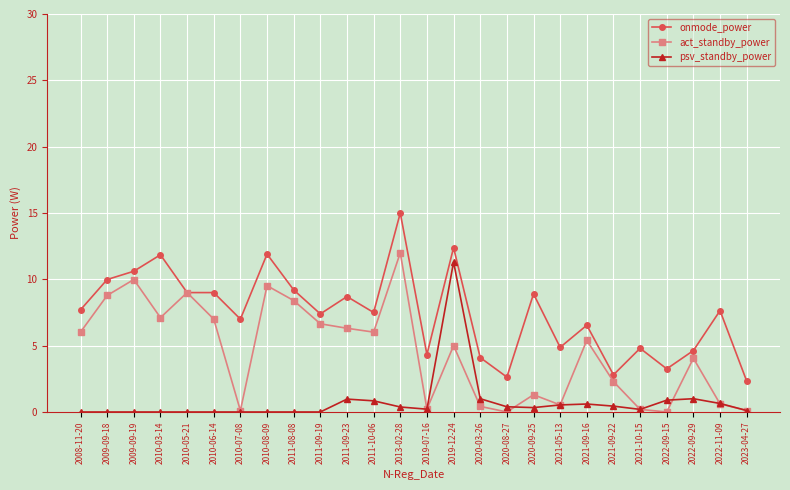

List the series in order of their overall mean, lowest first.

psv_standby_power, act_standby_power, onmode_power